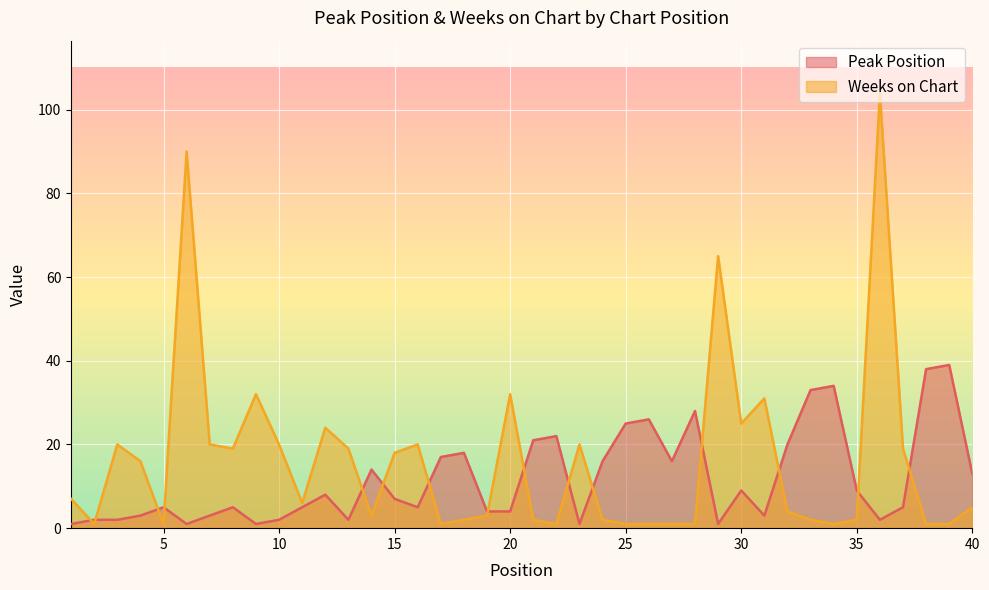

List the series in order of their peak value, highest first.

Weeks on Chart, Peak Position